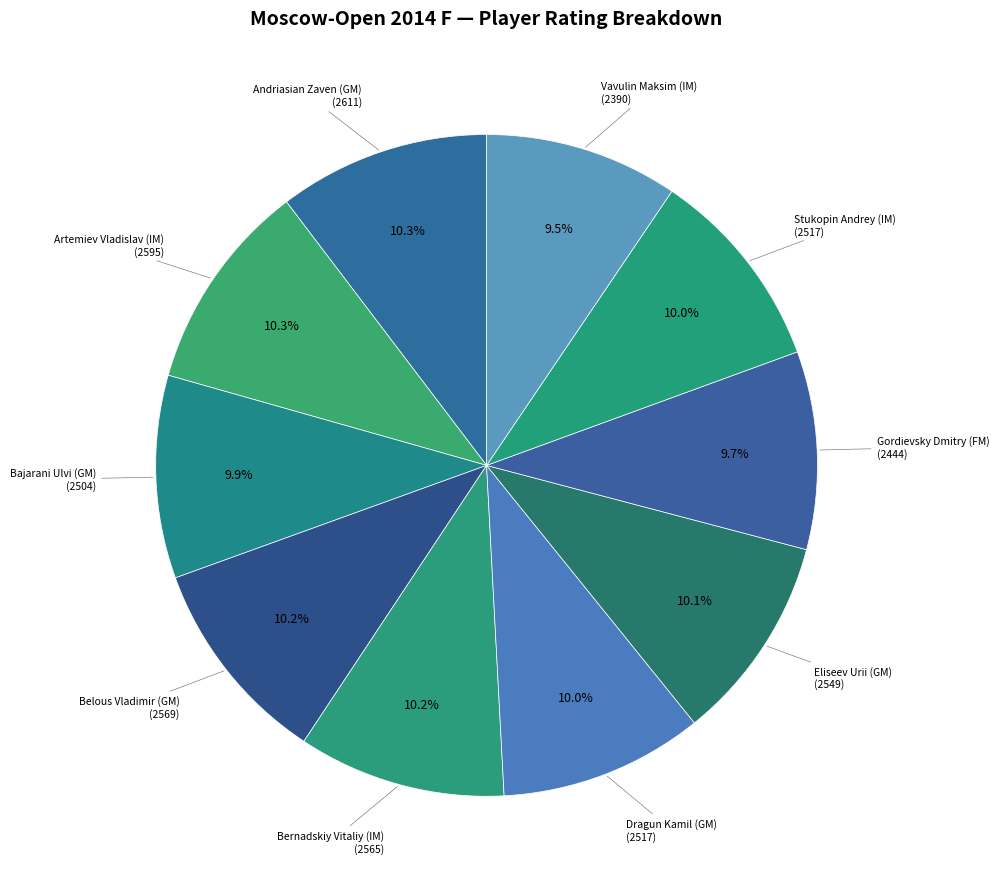

To the nearest percent, what percentage of the pie is Eliseev Urii (GM)?

10%